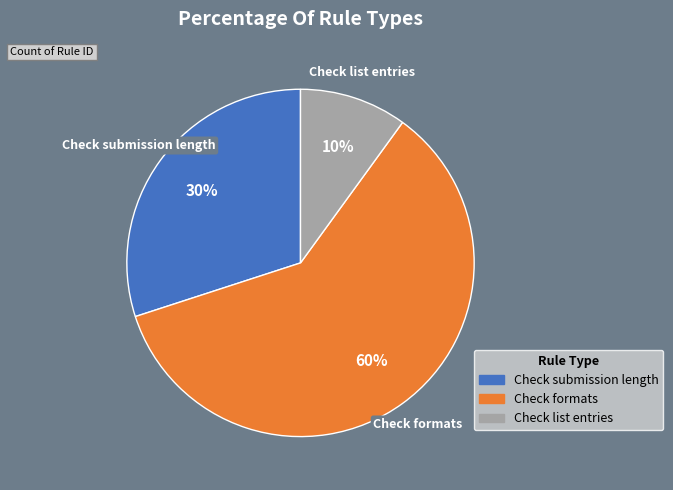

To the nearest percent, what is the difference between the largest and smallest slice percentages?

50%